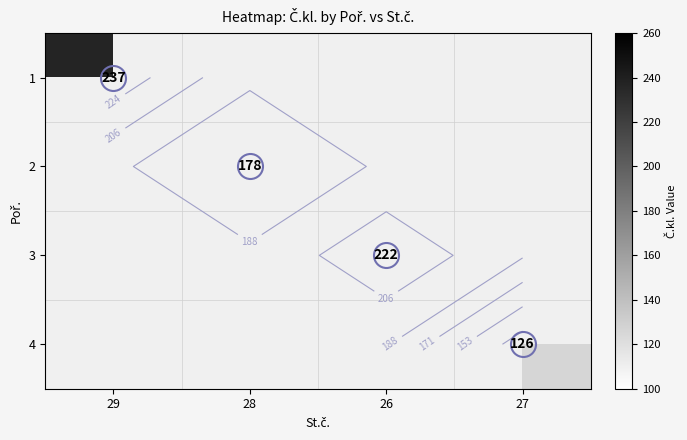

At which label does 3 reach its minimum?

29